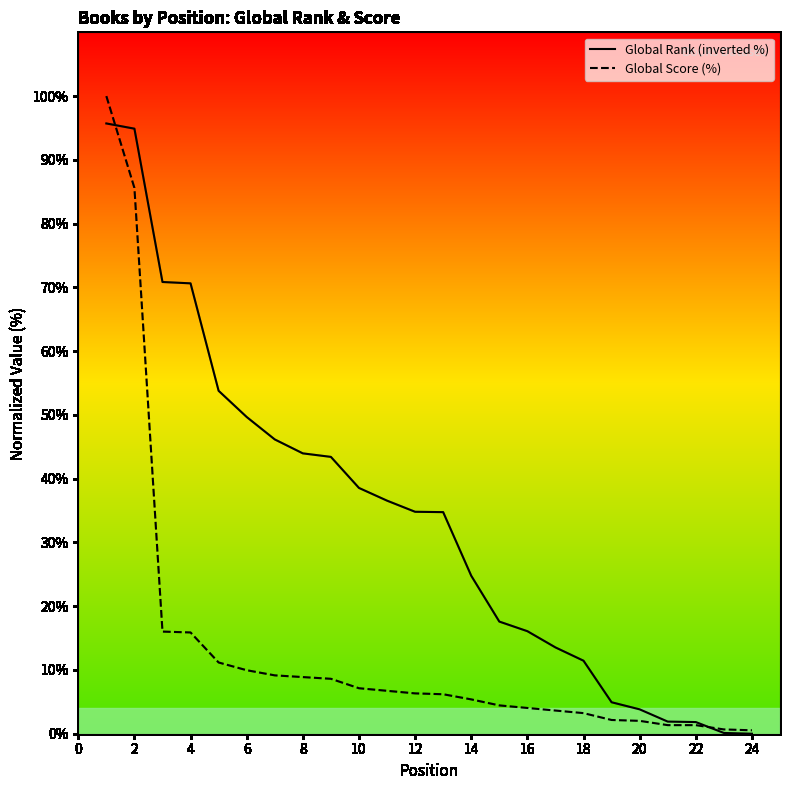

How many data points in Global Rank (inverted %) are above 34?

13